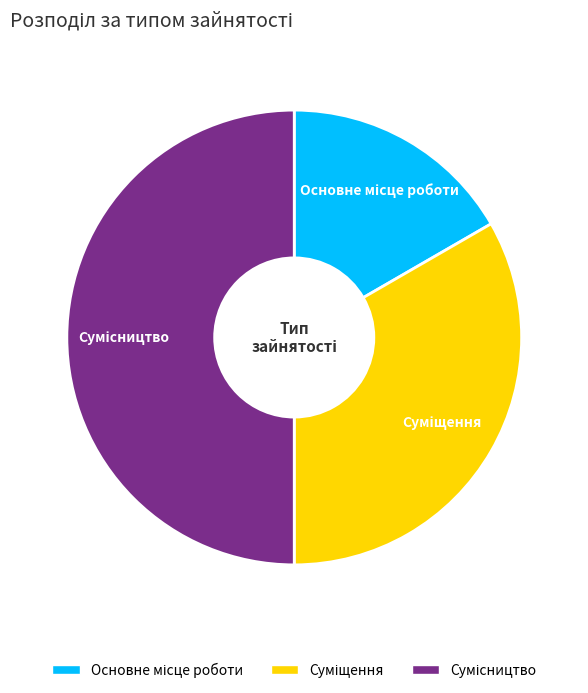

The Основне місце роботи slice represents 22% of the pie. True or false?

False